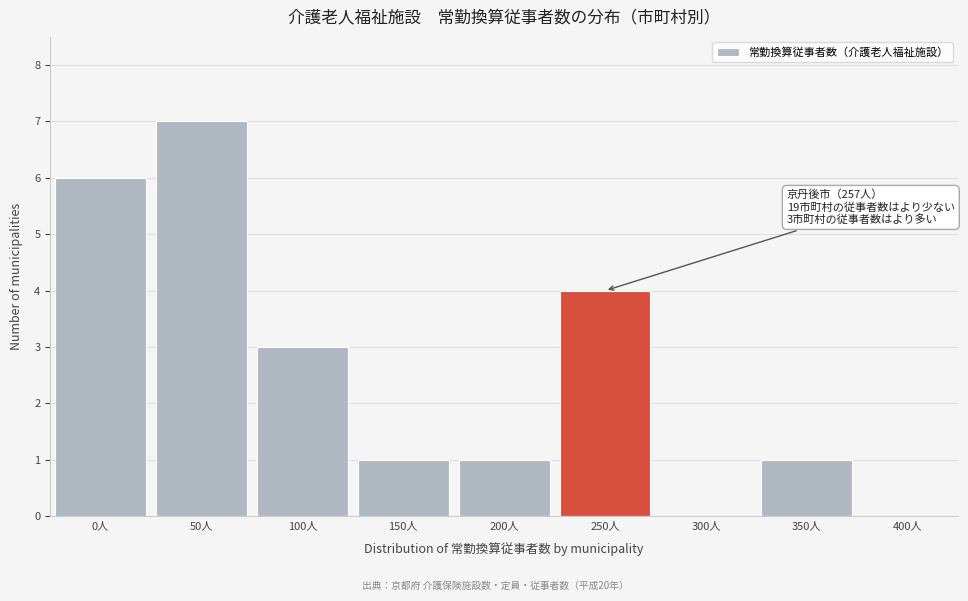

Reading right to left, list all the values displayed in this chart.

400人=0	350人=1	300人=0	250人=4	200人=1	150人=1	100人=3	50人=7	0人=6